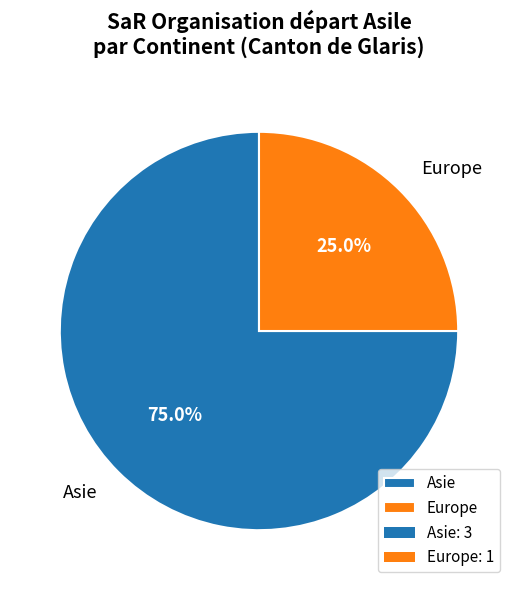

To the nearest percent, what percentage of the pie is Europe?

25%